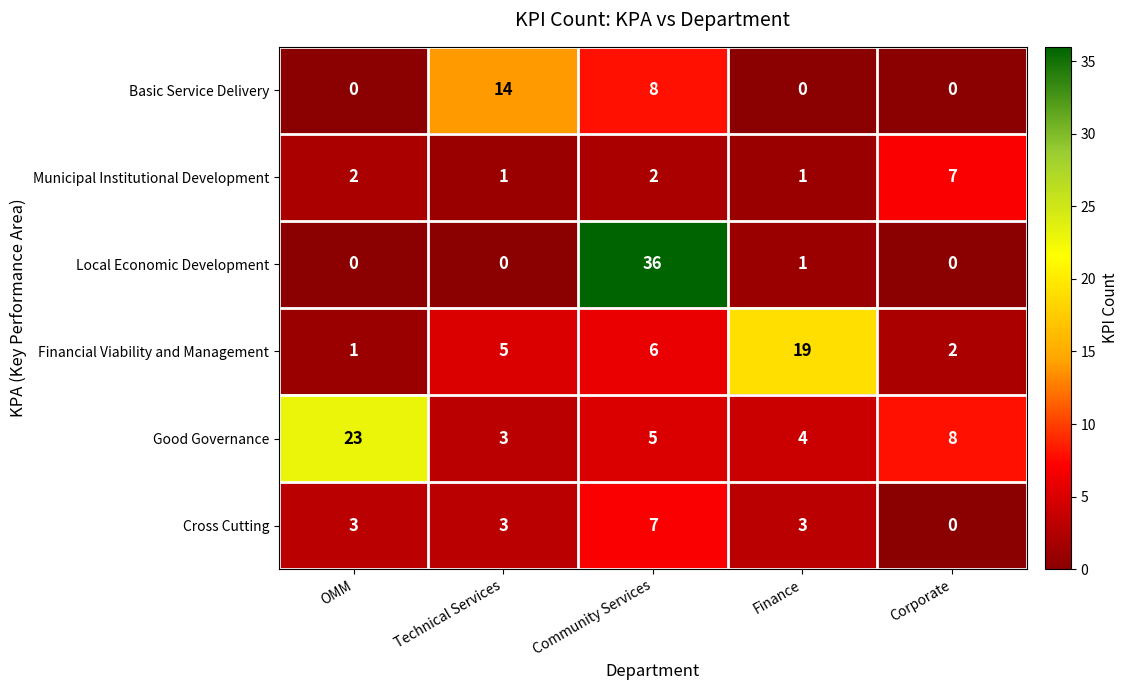

How many values in Local Economic Development are above zero?

2